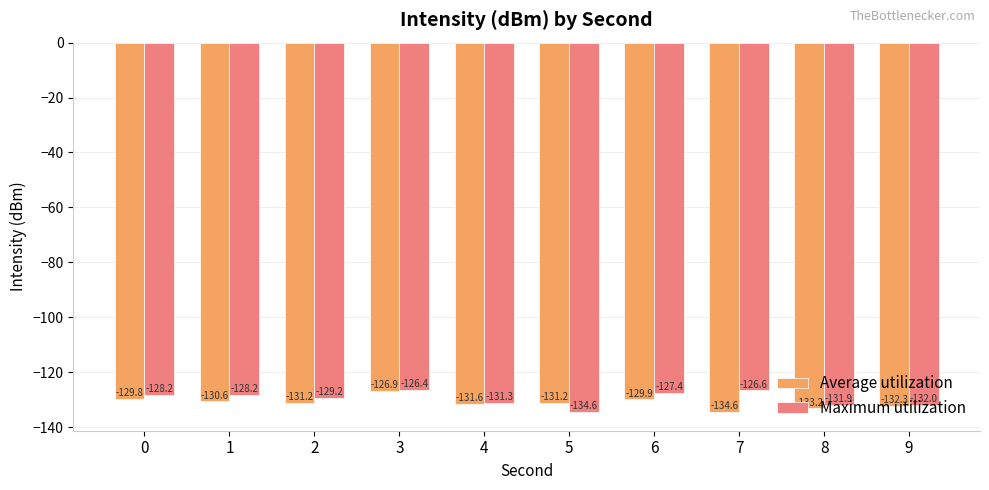

Reading left to right, extract all data points from this chart.

Average utilization: -129.8	-130.6	-131.2	-126.9	-131.6	-131.2	-129.9	-134.6	-133.2	-132.3
Maximum utilization: -128.2	-128.2	-129.2	-126.4	-131.3	-134.6	-127.4	-126.6	-131.9	-132.0